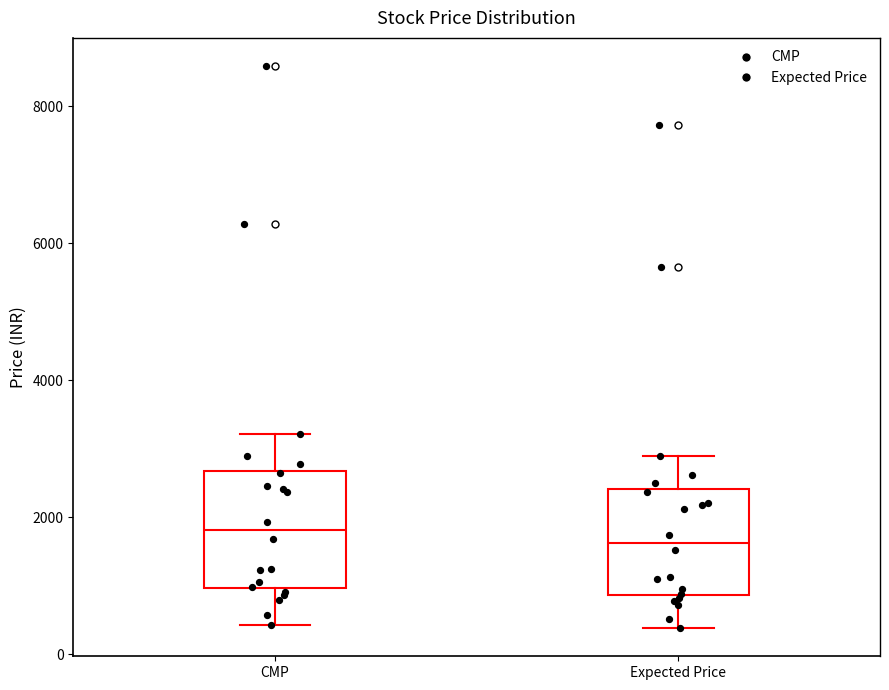

Reading left to right, transcribe this box plot: for each box, give where its median line is, the range the box spans, and where its two whiskers end, as read against the y-axis. The values are not printed on the chart, so give them approximately, as read against the axis.

CMP: median 1800, box 1000 to 2600, whiskers 400 to 3200
Expected Price: median 1600, box 800 to 2400, whiskers 400 to 2800